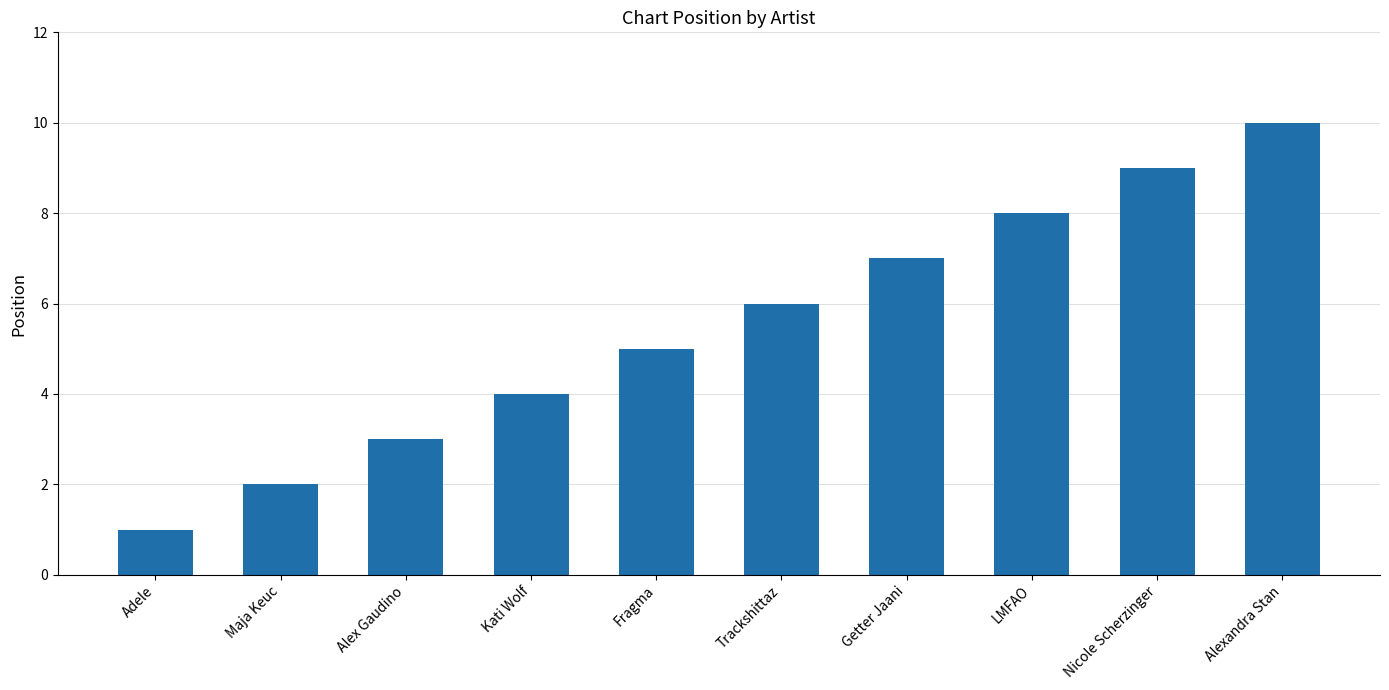

How many values are below 6?

5